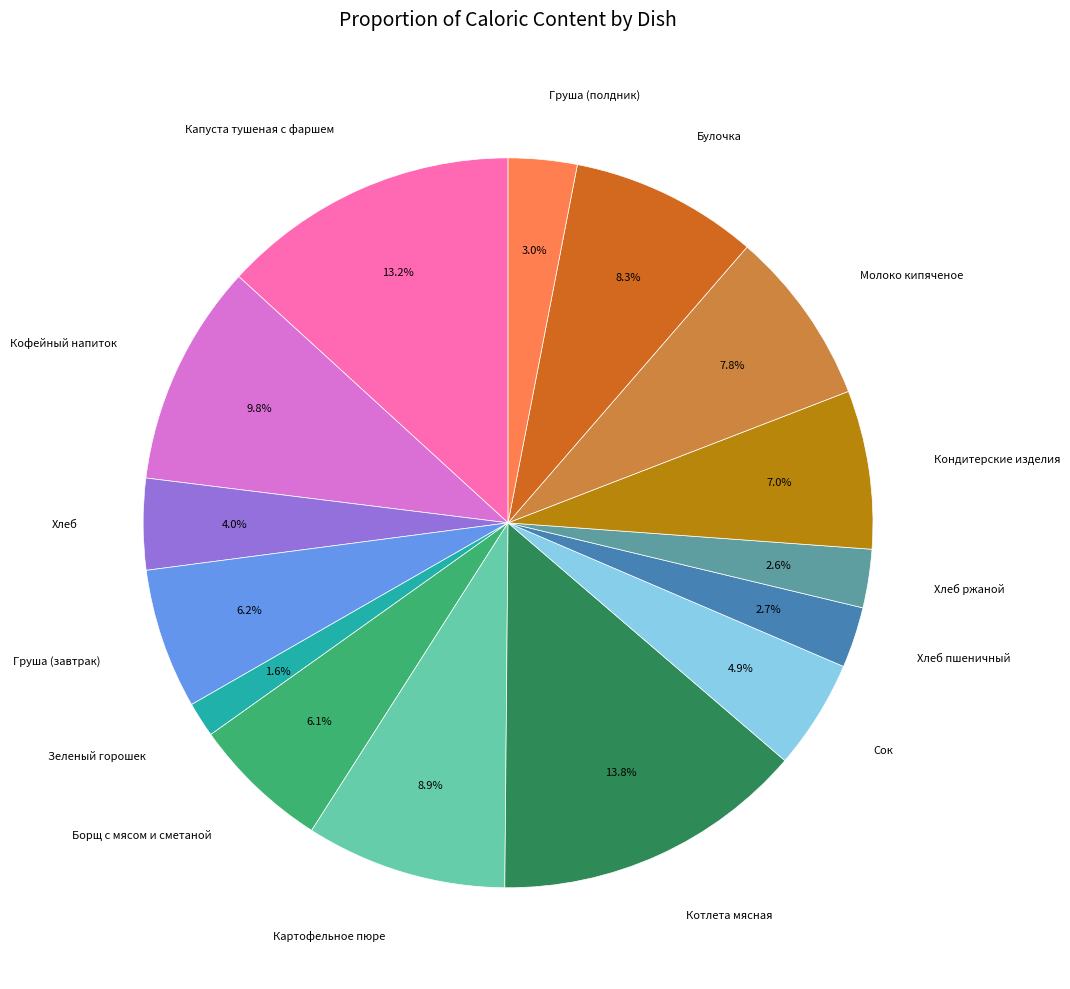

Count the number of slices in the pie.

15